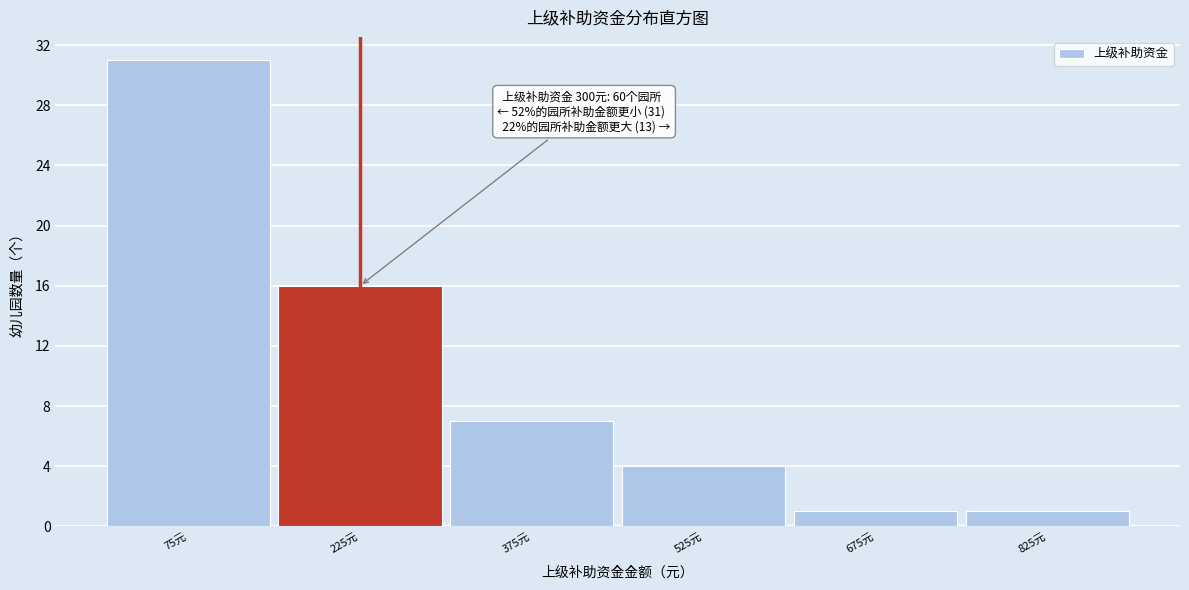

Reading right to left, what are all the values shown in this chart?

825元=1	675元=1	525元=4	375元=7	225元=16	75元=31